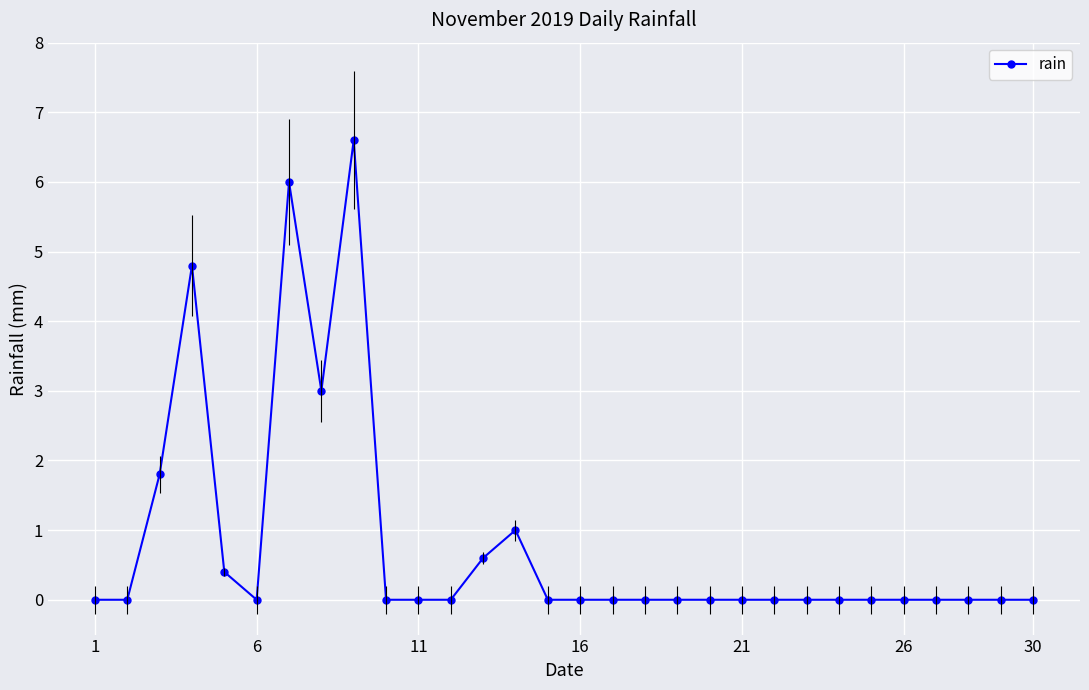

Reading right to left, what are all the values shown in this chart?

0.0	0.0	0.0	0.0	0.0	0.0	0.0	0.0	0.0	0.0	0.0	0.0	0.0	0.0	0.0	0.0	1.0	0.6	0.0	0.0	0.0	6.6	3.0	6.0	0.0	0.4	4.8	1.8	0.0	0.0